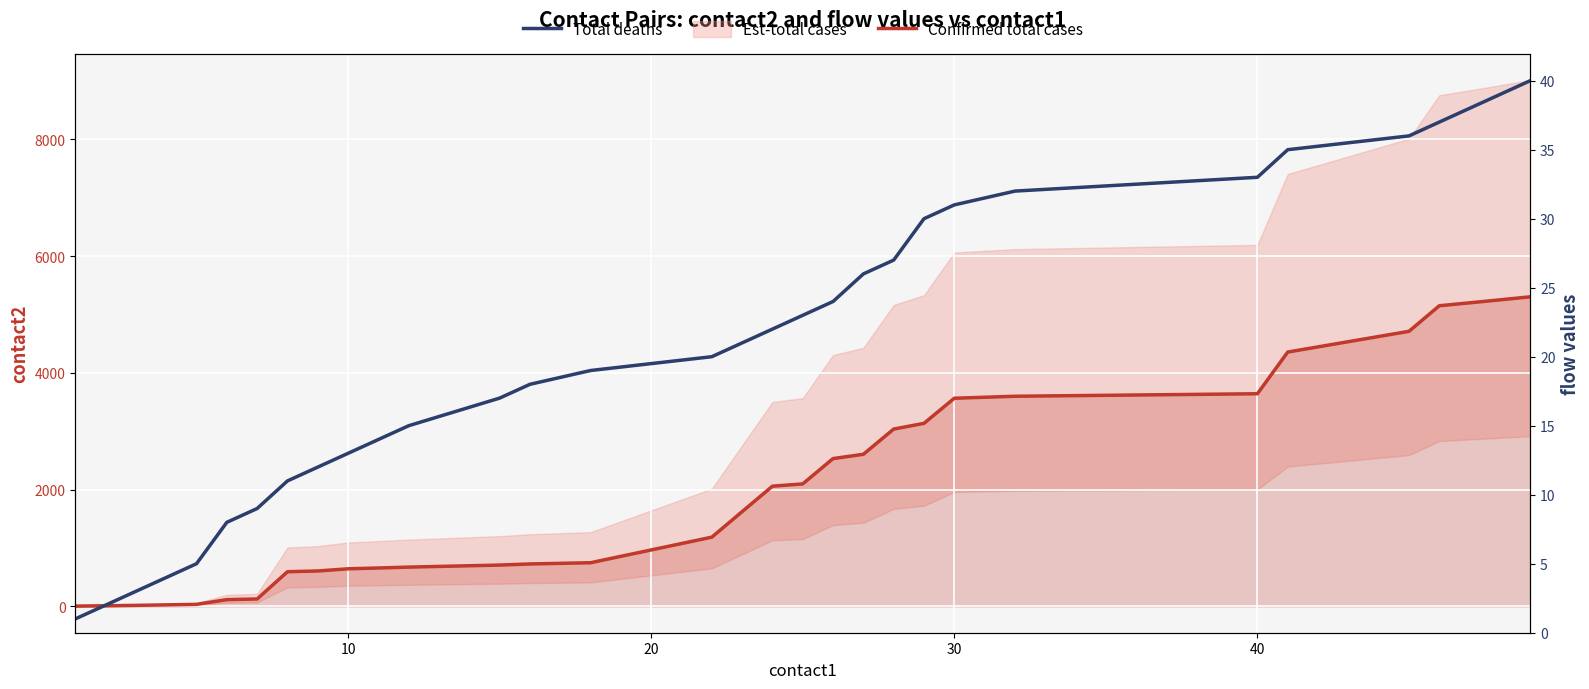

How many lines are shown in the chart?

2